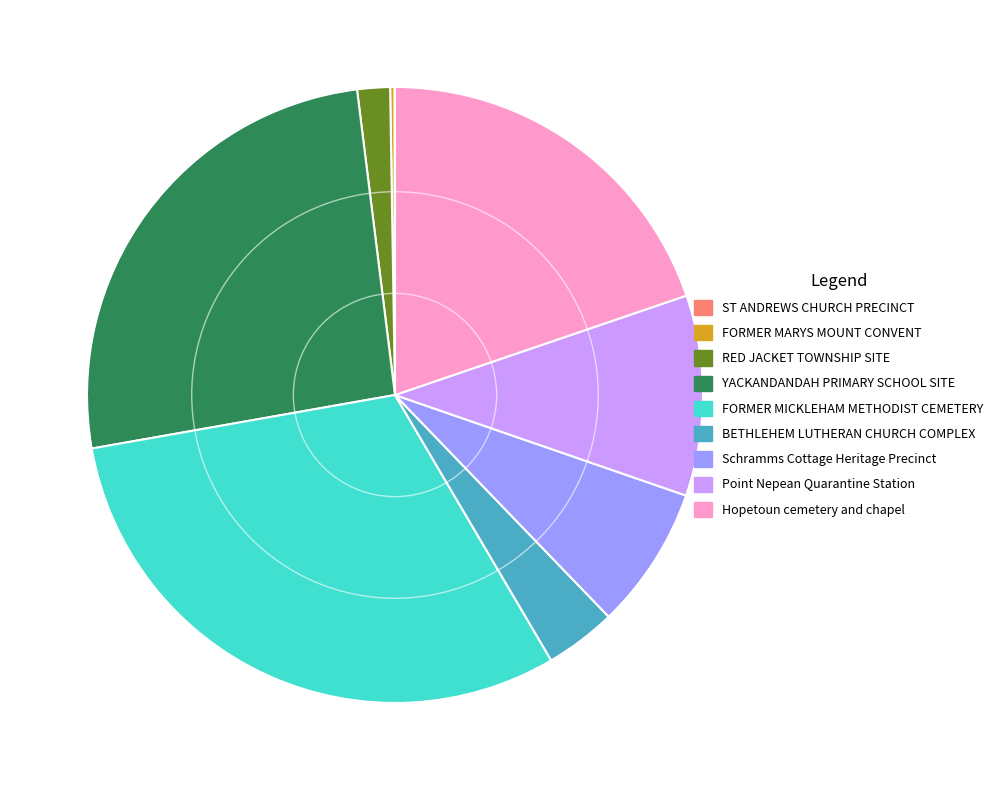

Is the sum of RED JACKET TOWNSHIP SITE and YACKANDANDAH PRIMARY SCHOOL SITE greater than half?

No